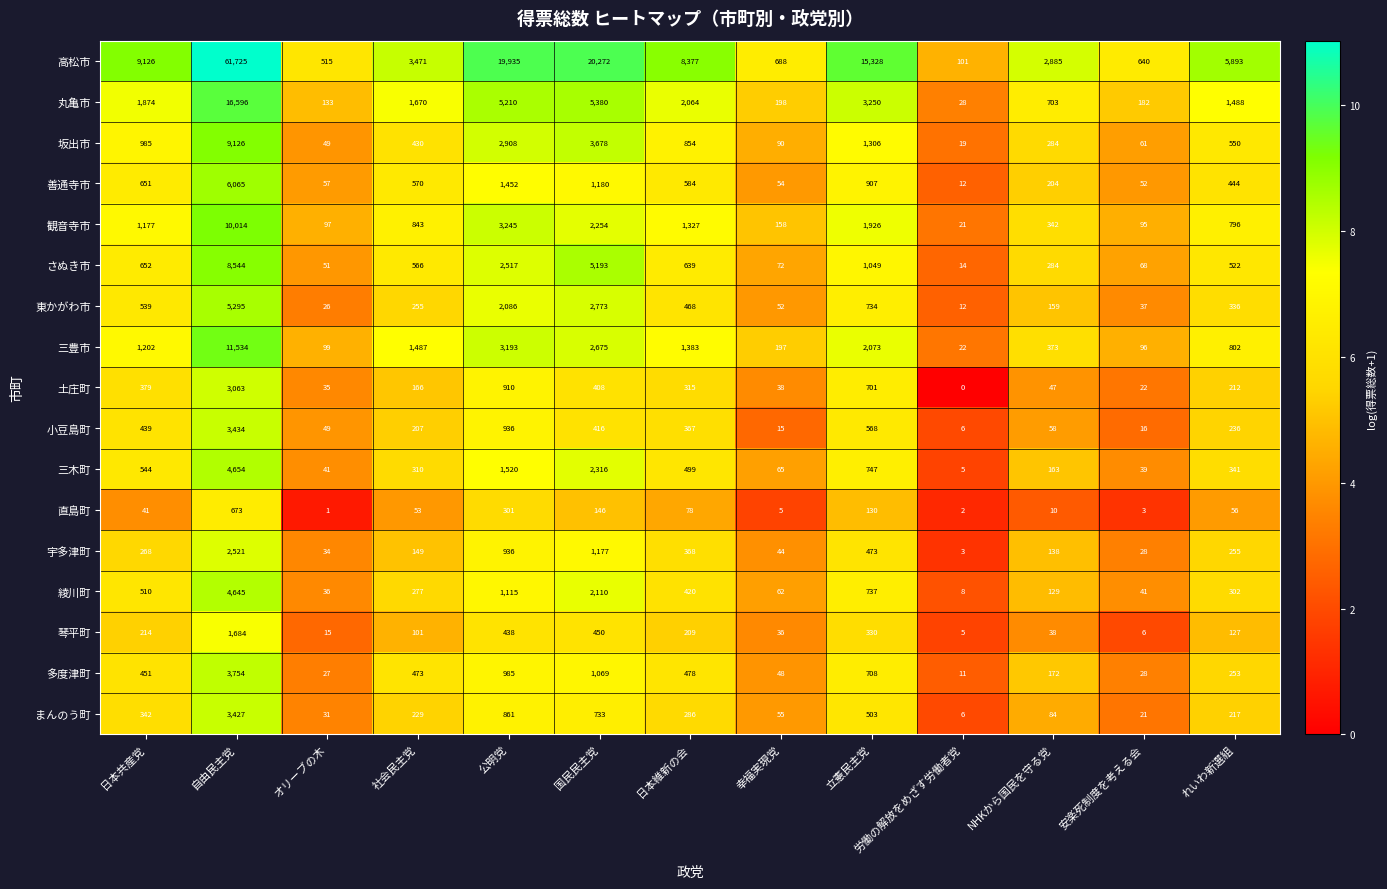

What is the difference between the highest and lowest values at 公明党?

19634